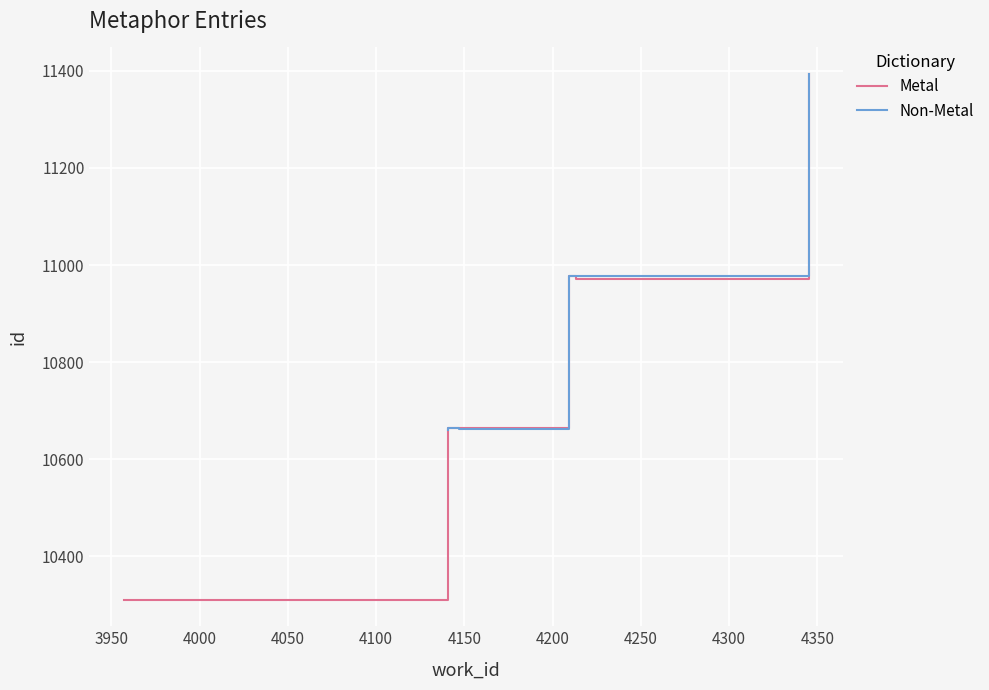

What is the label of the 9th point from the left?

4209